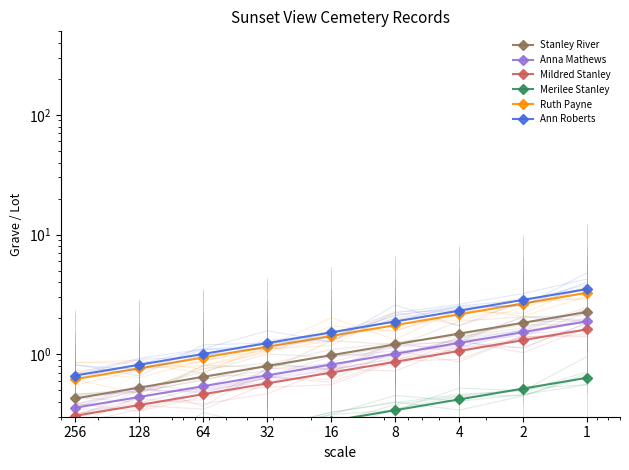

Is it true that Ruth Payne equals 3.6 at 2?

False